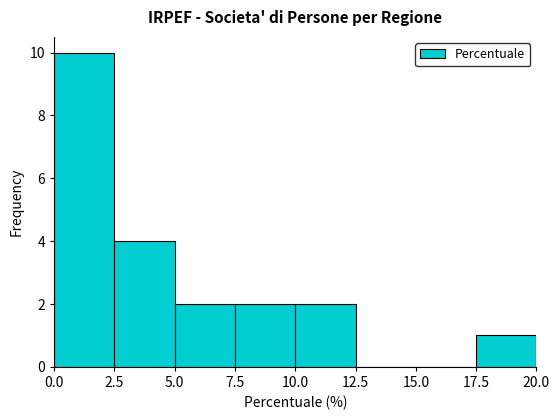

Reading left to right, transcribe this chart: for each bar, give the range it covers on the x-axis and its height. The values are not printed on the chart, so give them approximately, as read against the axis.

0.0 to 2.5: 10
2.5 to 5.0: 4
5.0 to 7.5: 2
7.5 to 10.0: 2
10.0 to 12.5: 2
12.5 to 15.0: 0
15.0 to 17.5: 0
17.5 to 20.0: 1